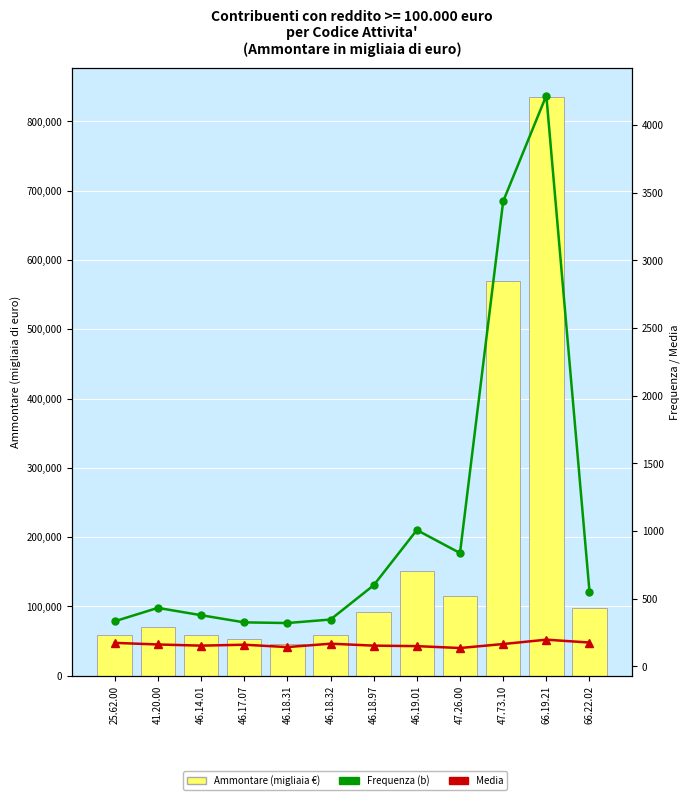

How many groups of bars are there?

12